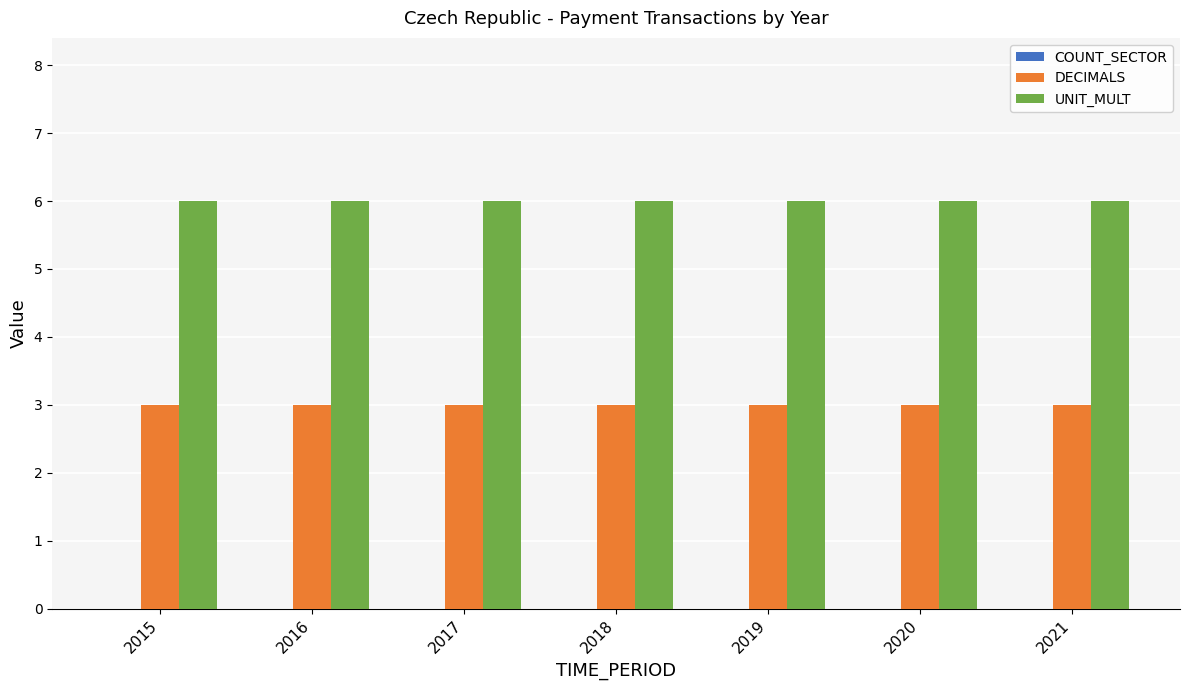

The UNIT_MULT series shows 6 at 2020. True or false?

True